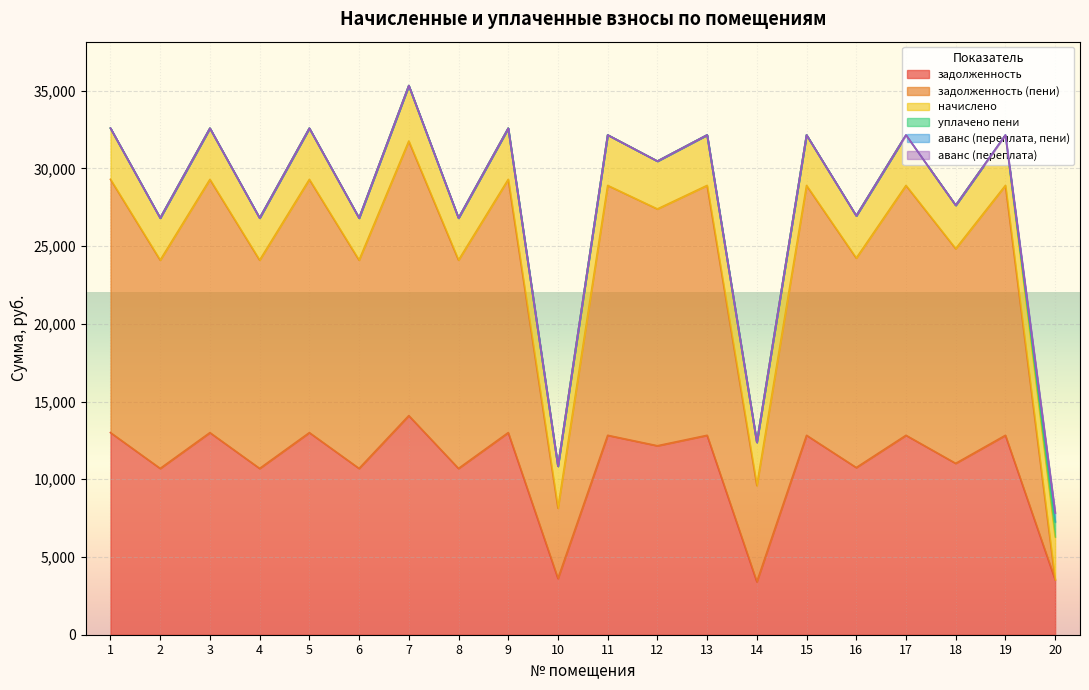

What is the average value of the начислено series?

3031.2